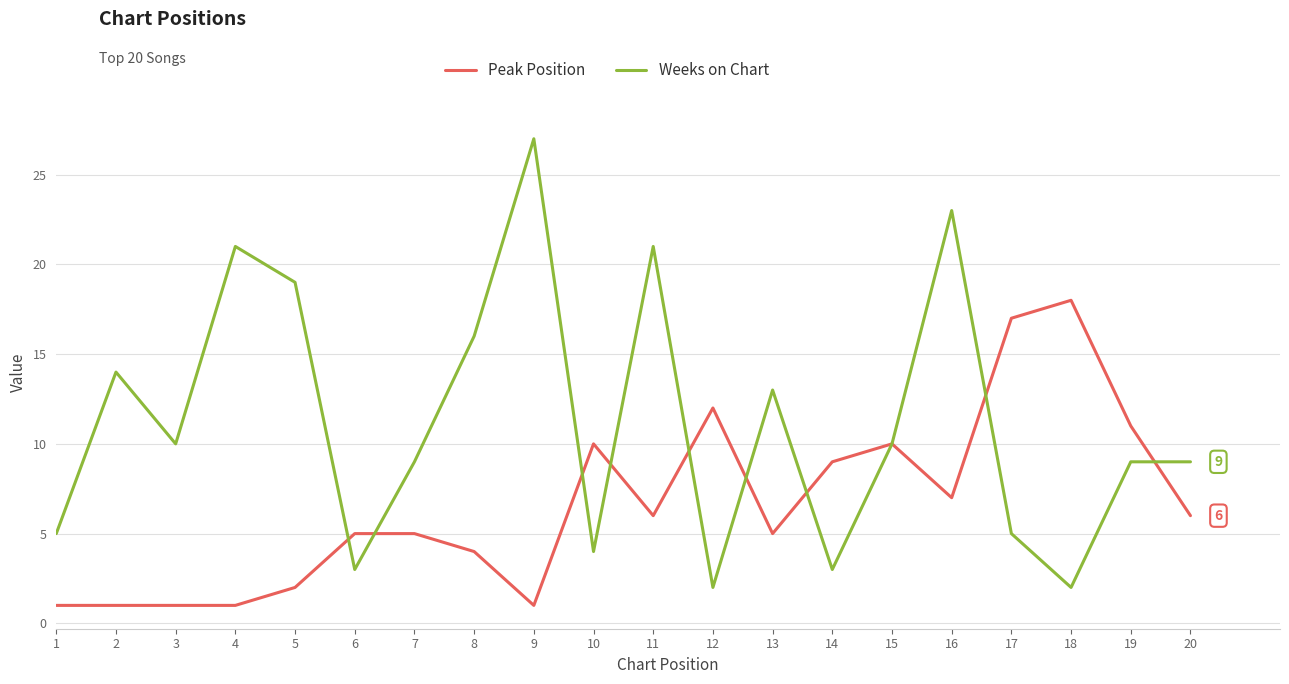

Is it true that Peak Position equals 0 at 4?

False